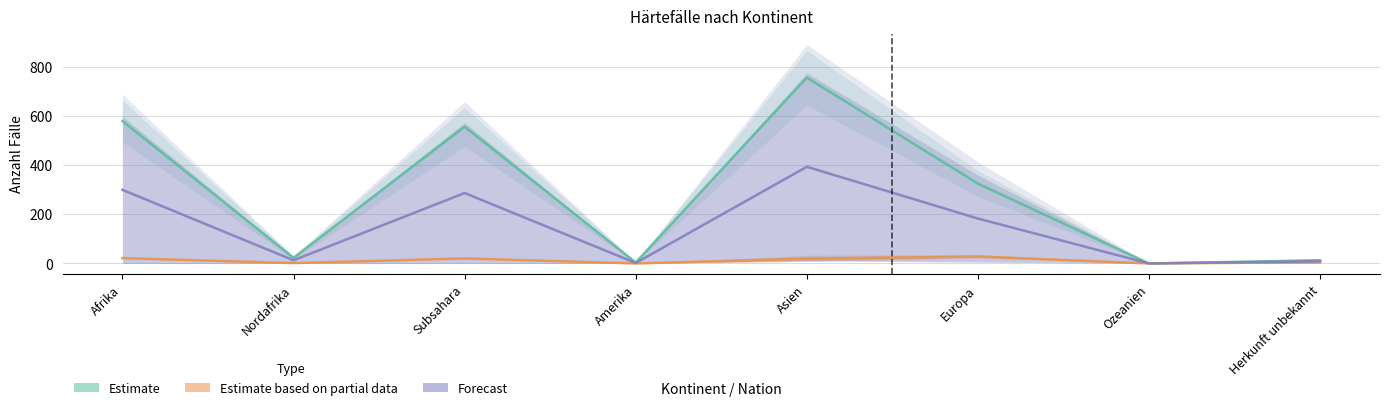

What is the approximate value of Estimate based on partial data at Asien?

19.5